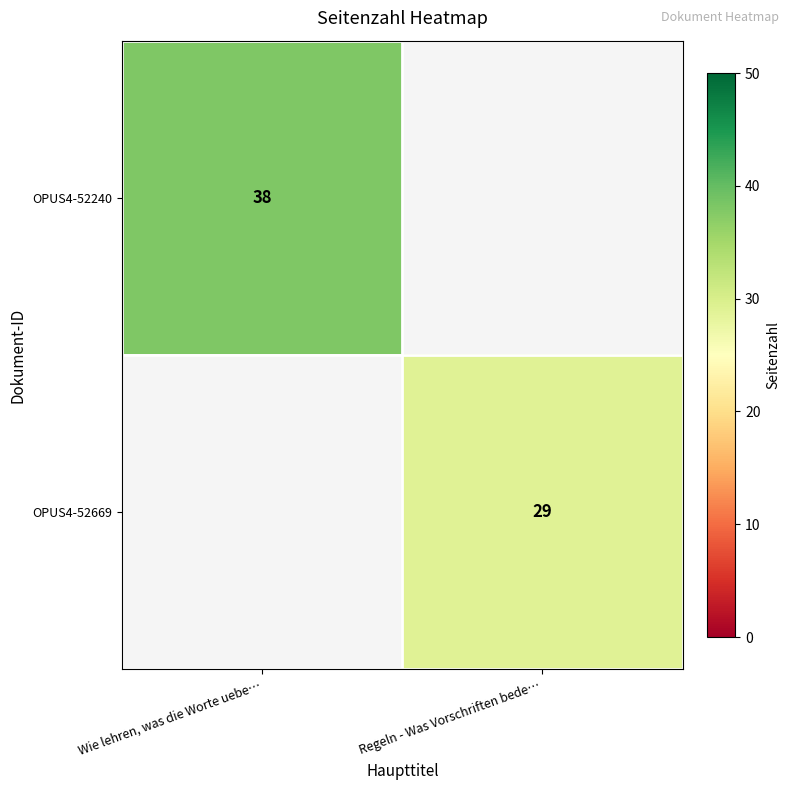

At how many categories does at least one series exceed 37?

1